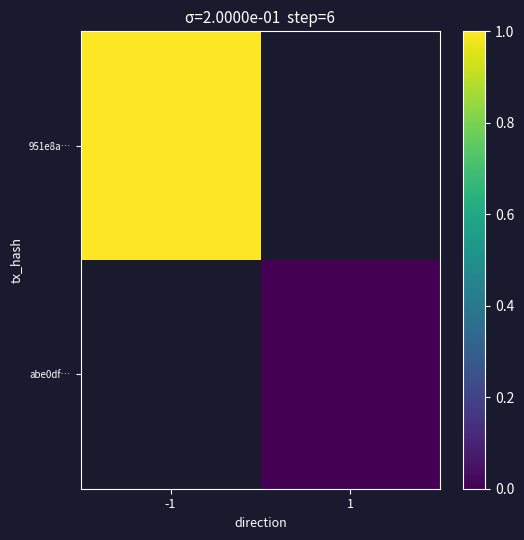

Count the number of data series in this chart.

2